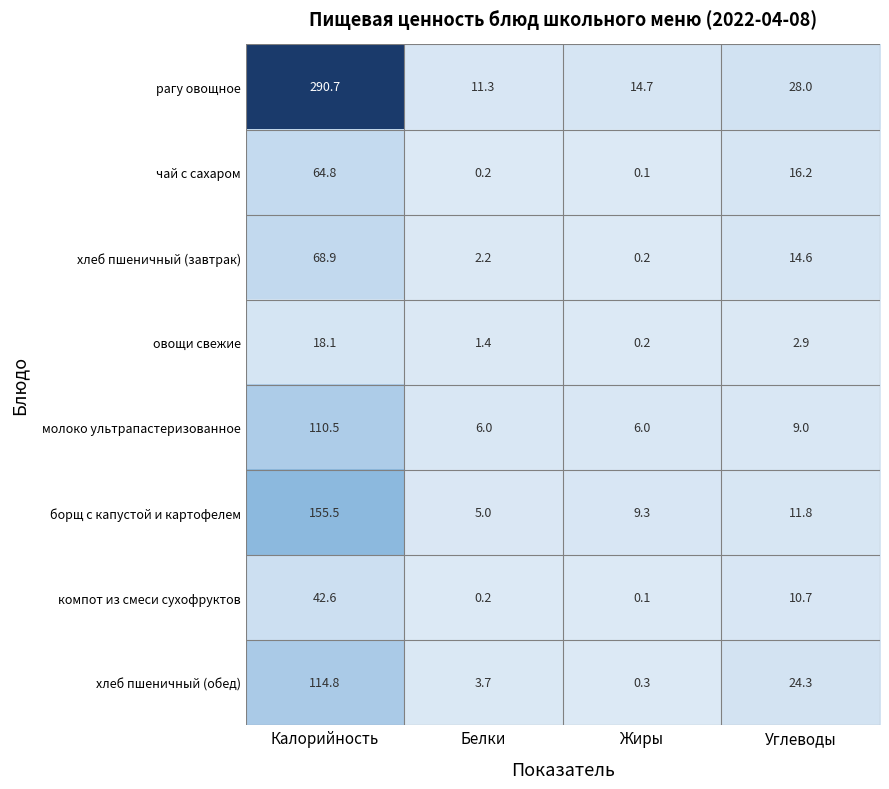

Between Жиры and Углеводы, which series saw the biggest shift?

хлеб пшеничный (обед)